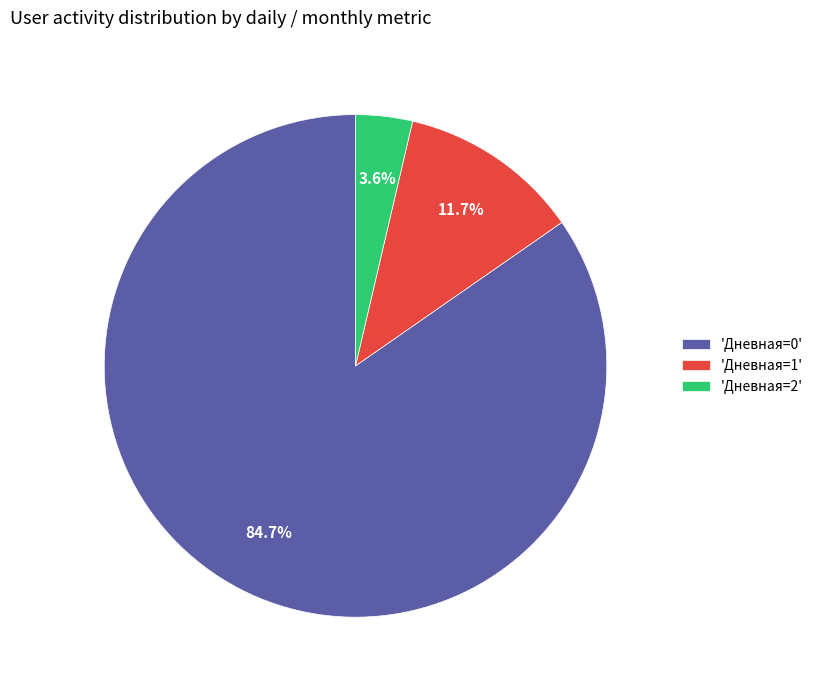

What portion of the pie excludes 'Дневная=1'?

88.3%